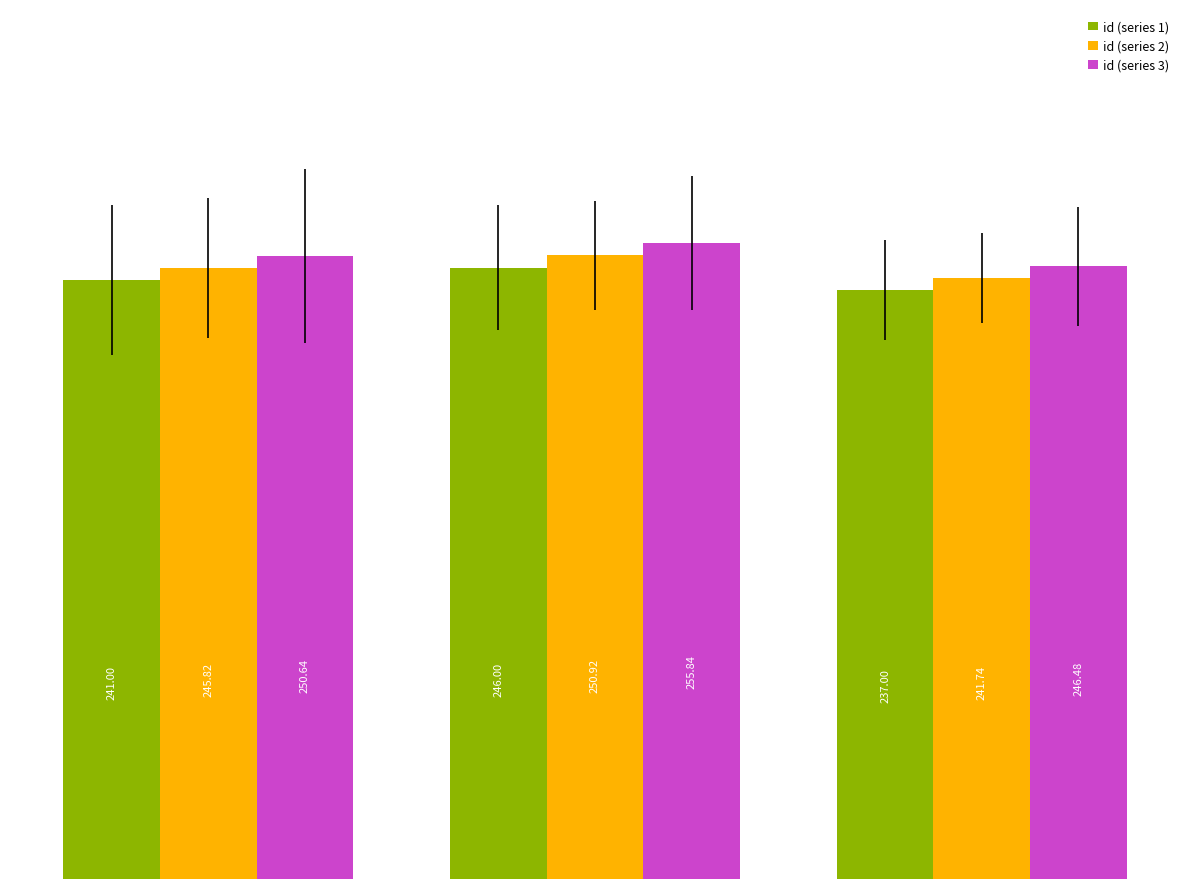

What is the average value of the id (series 1) series?

241.3